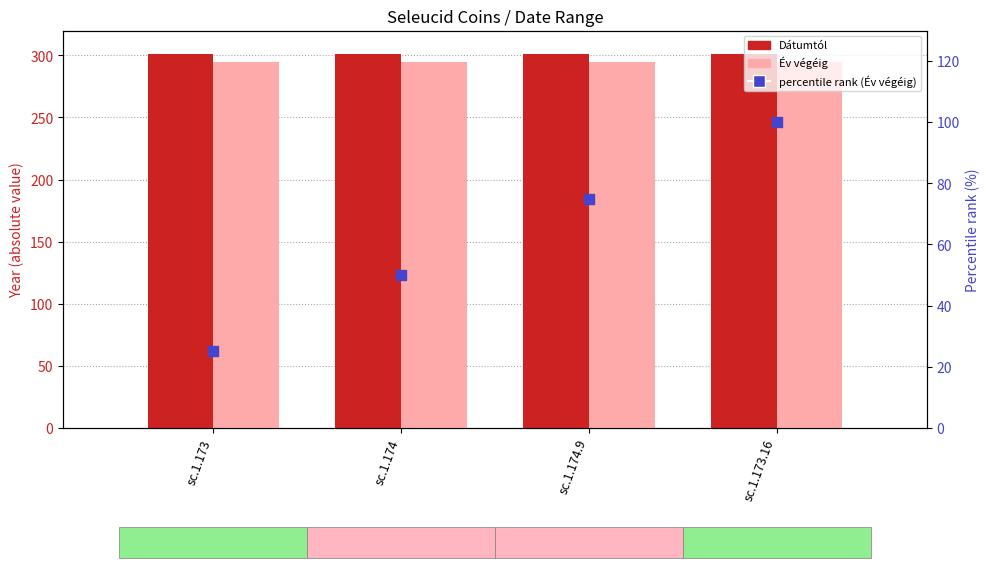

What is the total value across all series at sc.1.174?

646